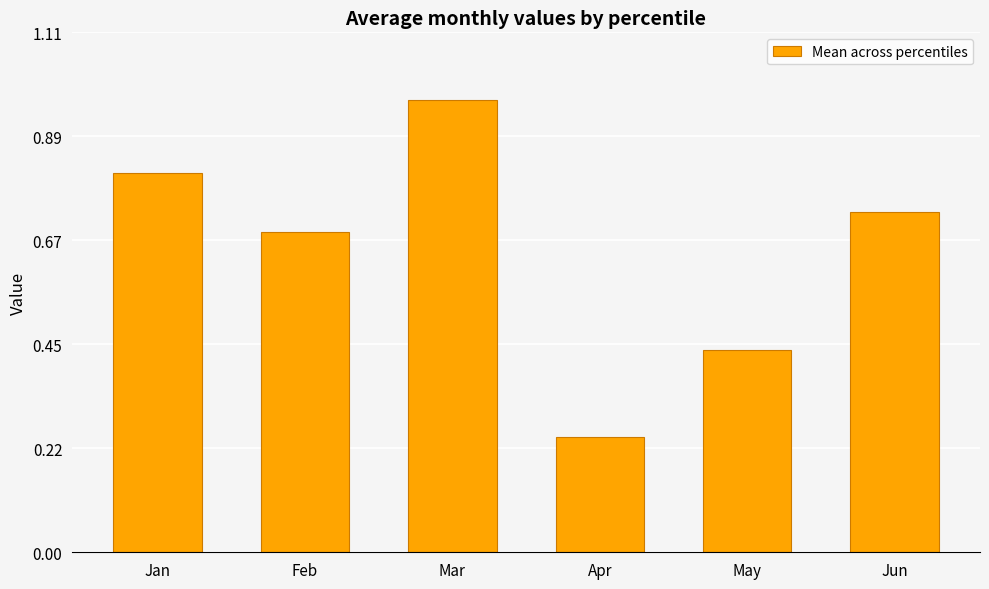

The value at Jan is 0.3. True or false?

False